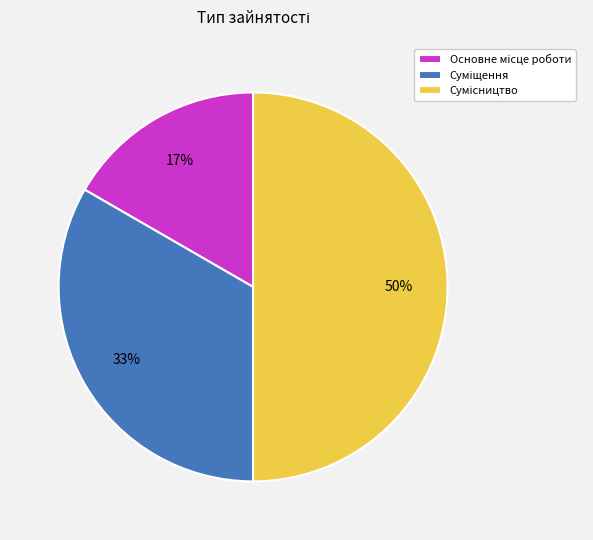

To the nearest percent, what is the average slice percentage?

33%